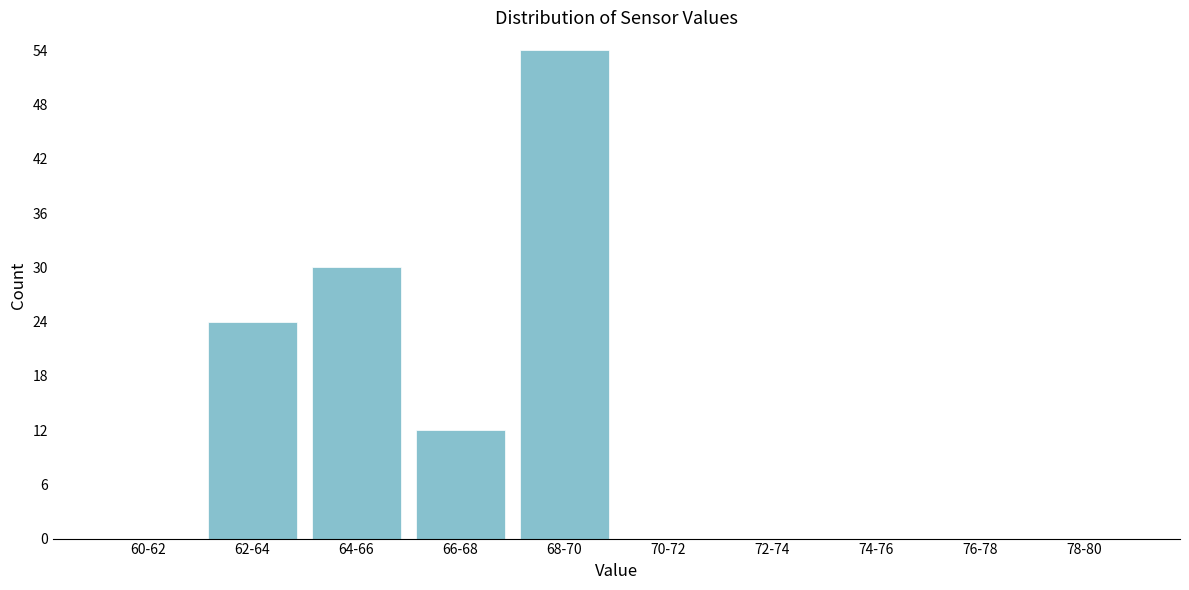

Reading left to right, extract all data points from this chart.

60-62=0	62-64=24	64-66=30	66-68=12	68-70=54	70-72=0	72-74=0	74-76=0	76-78=0	78-80=0